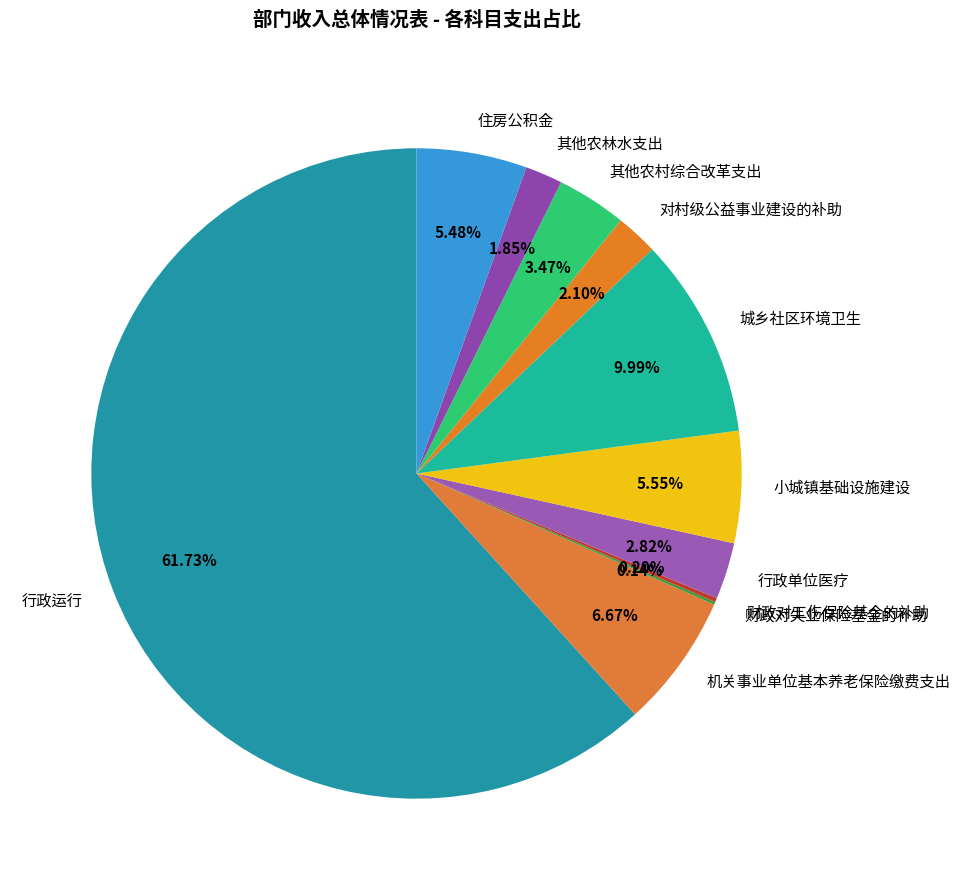

Combined, do 对村级公益事业建设的补助 and 住房公积金 account for over 50%?

No